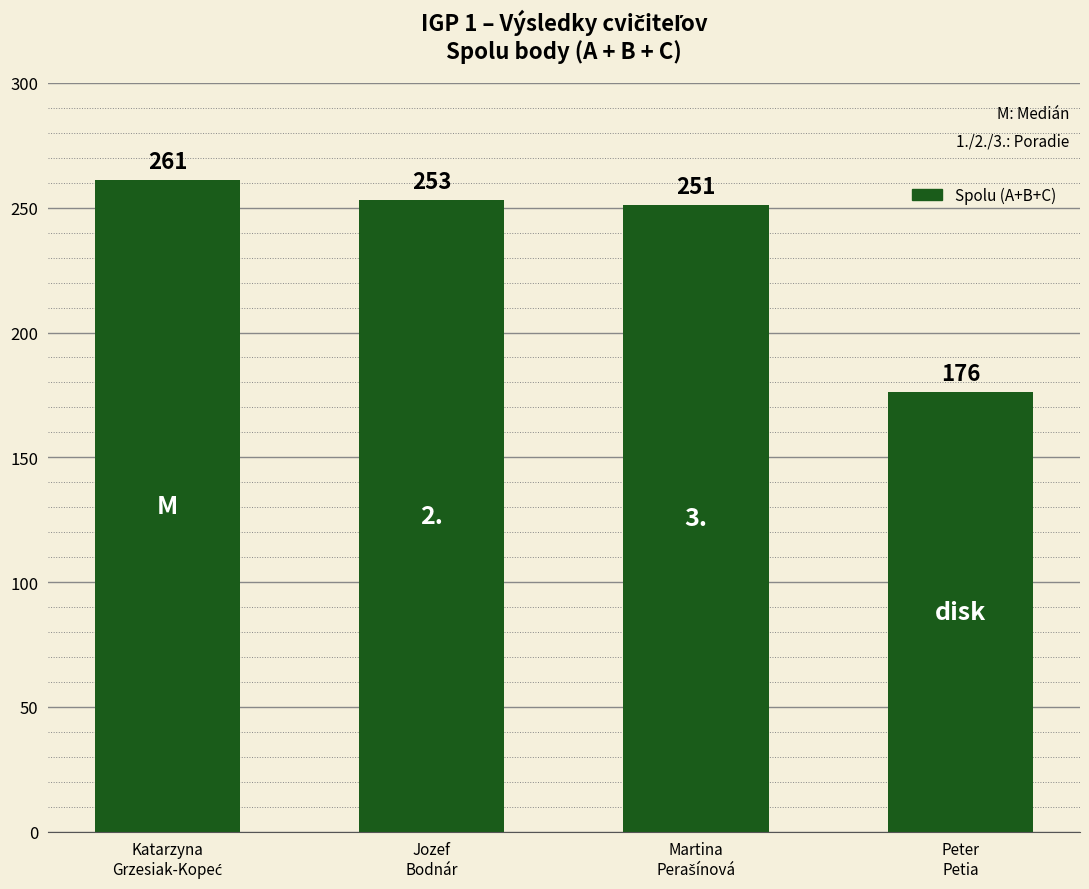

What is the average value?

235